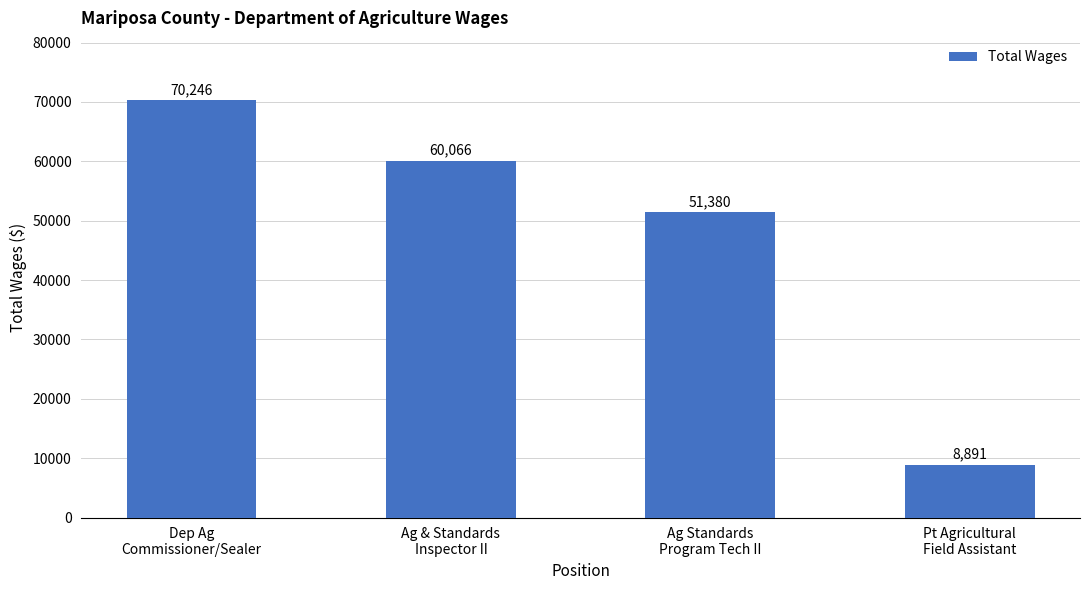

What is the approximate value at Ag Standards
Program Tech II?

51380